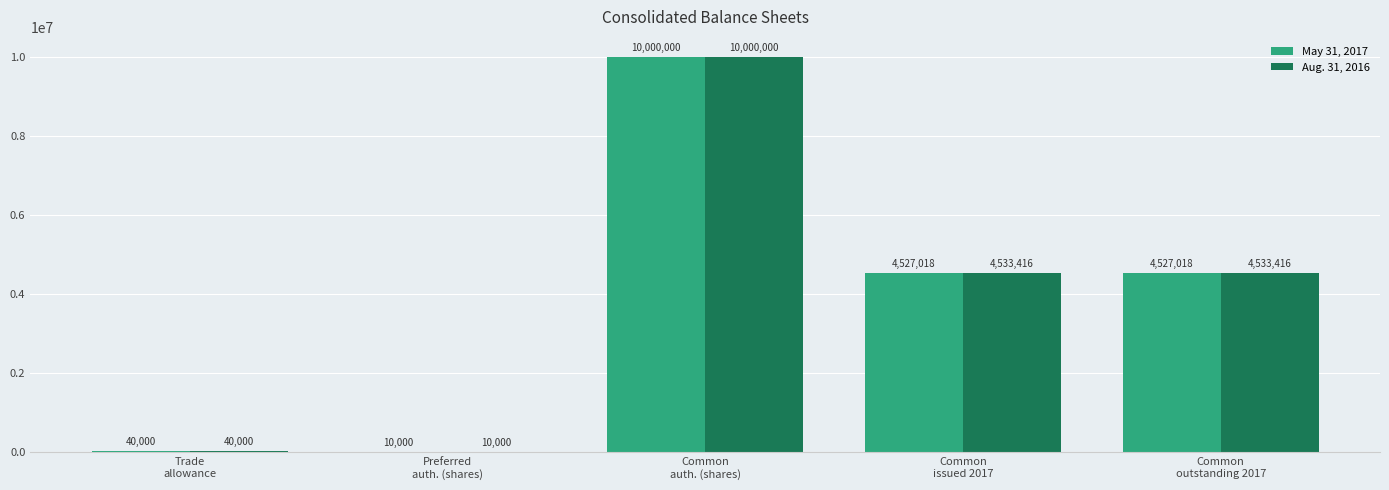

What is the greatest value displayed?

10000000